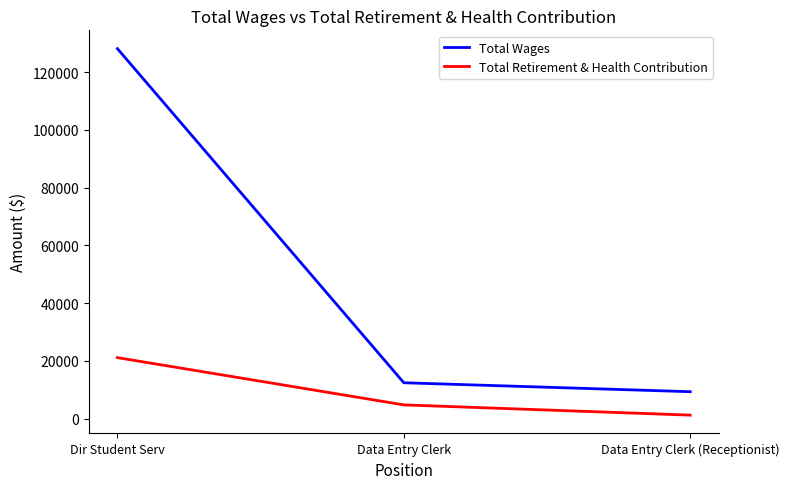

What is the sum of the Total Wages values at Dir Student Serv and Data Entry Clerk?

140556